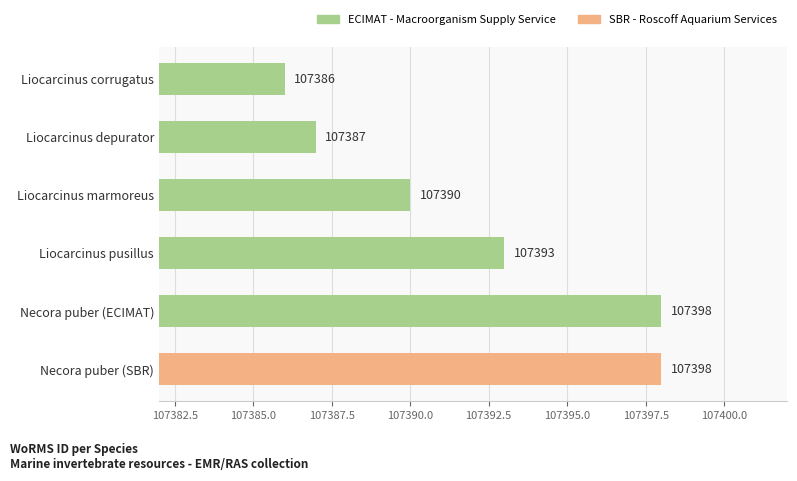

Are the bars horizontal?

Yes